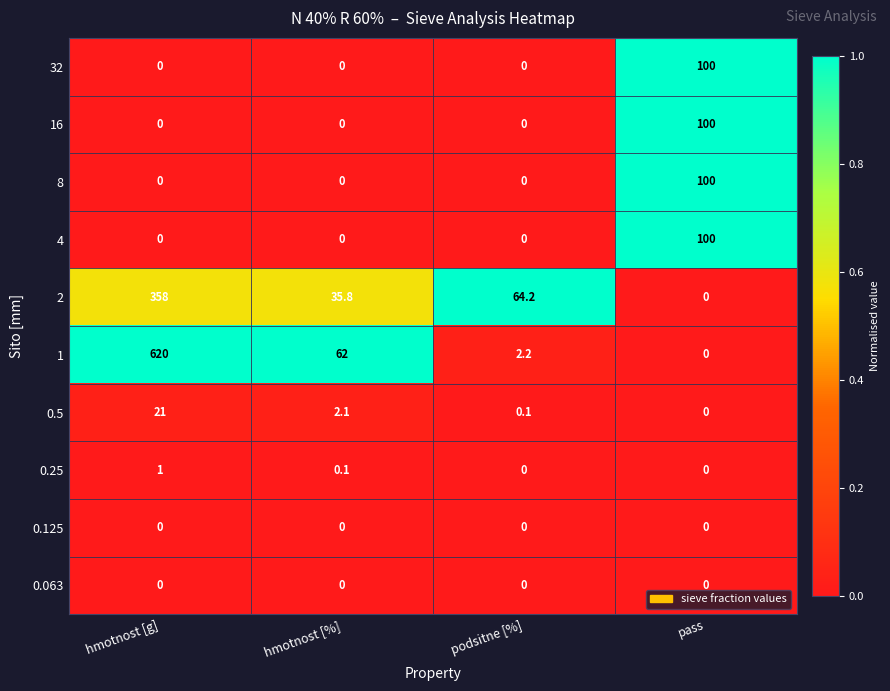

Is the value of 16 at hmotnost [%] greater than the value of 2 at podsitne [%]?

No